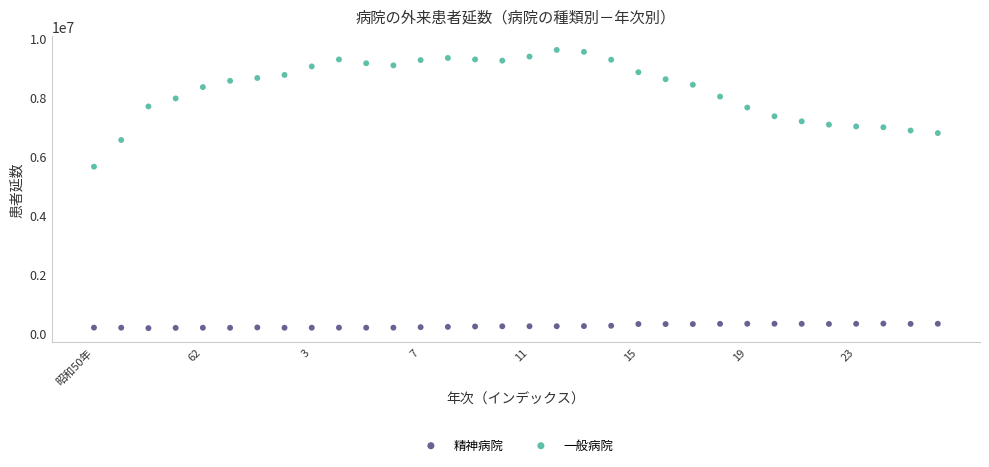

Across all data points, what is the range of Y values (max minus min)?

9432250